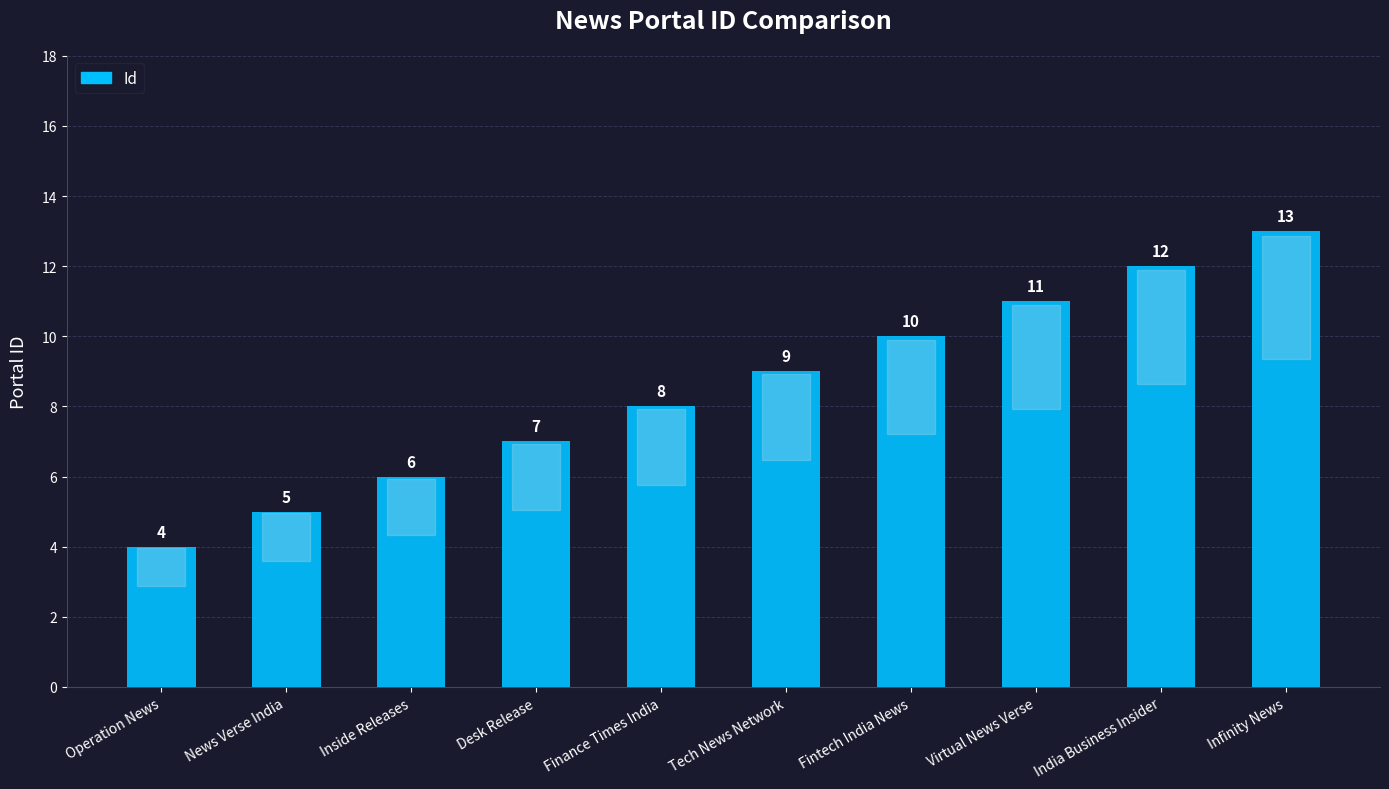

How many values are between 6 and 11?

6